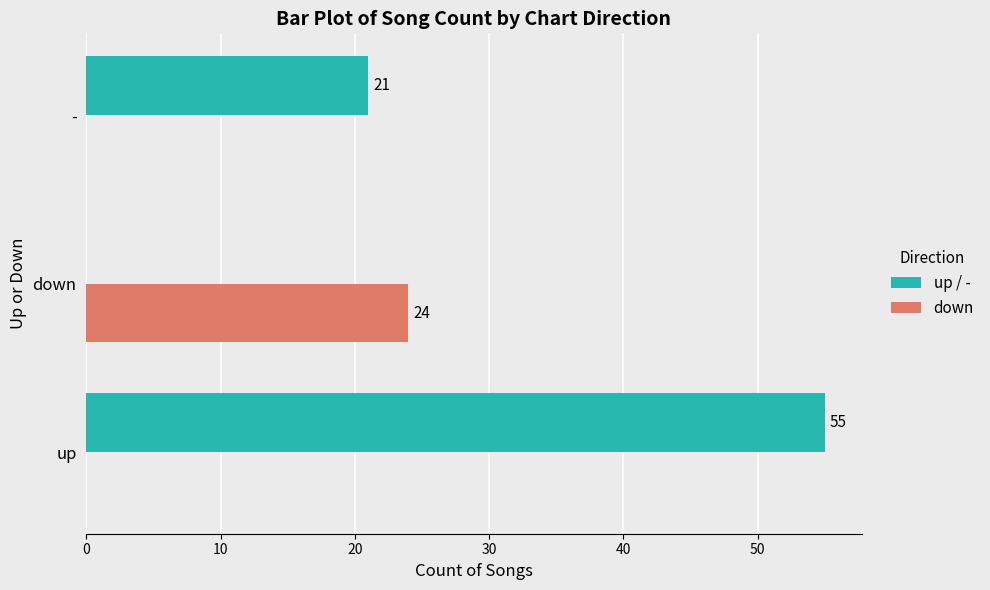

True or false: down has a value of 6 at down.

False